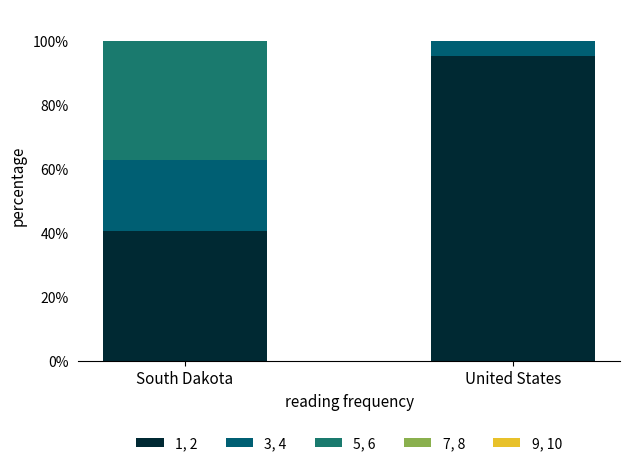

What is the label of the 1st bar from the left?

South Dakota